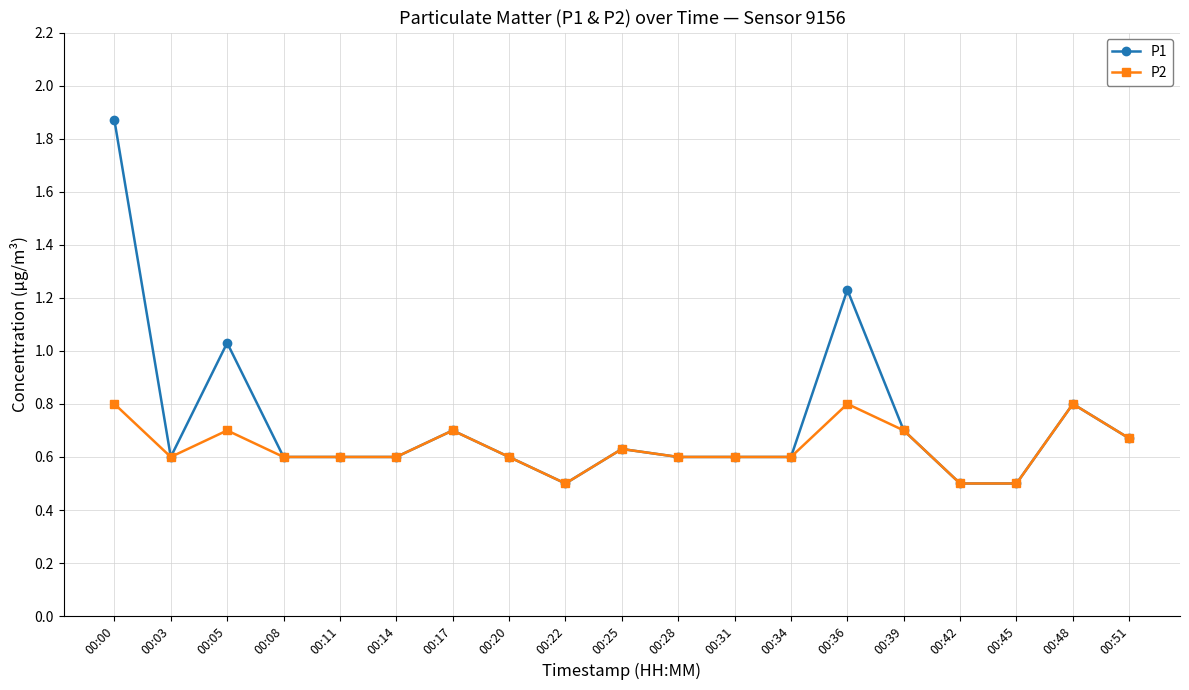

What is the value of the P1 point at the 16th from the left?

0.5